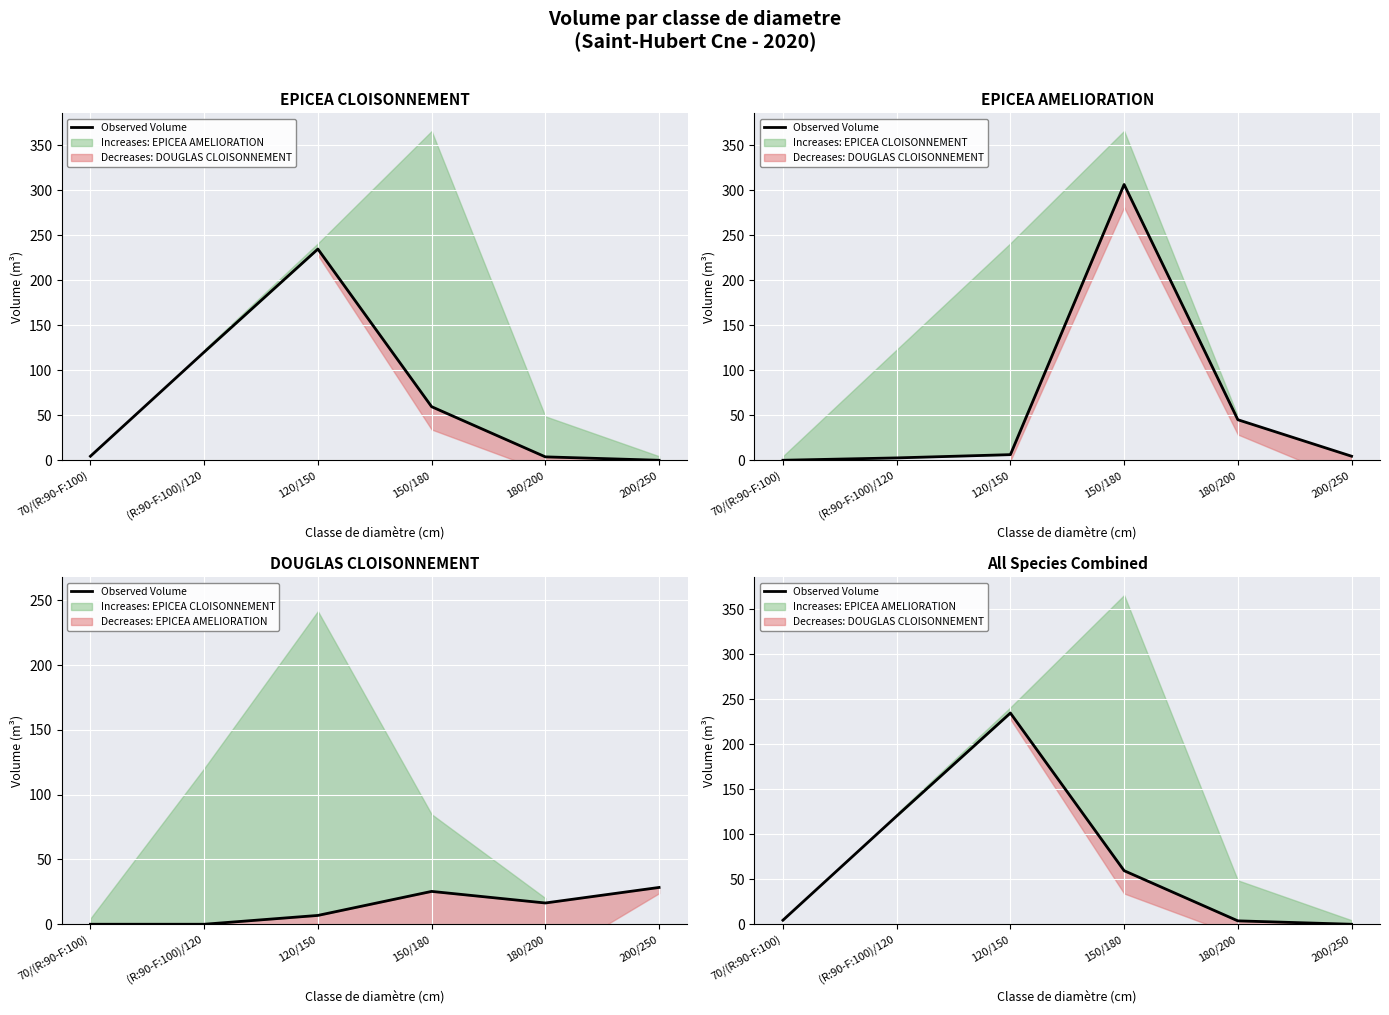

List the labels in order of value, smallest first.

200/250, 180/200, 70/(R:90-F:100), 150/180, (R:90-F:100)/120, 120/150